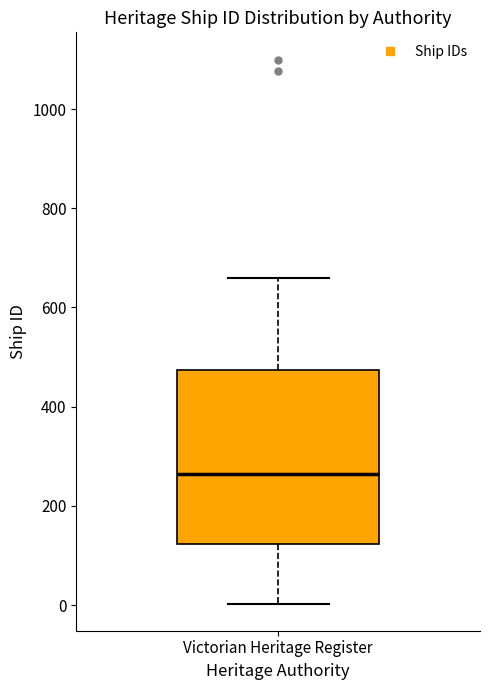

Where does the upper whisker of the box for Victorian Heritage Register end on the y-axis? The values are not printed on the chart, so give them approximately, as read against the axis.

660